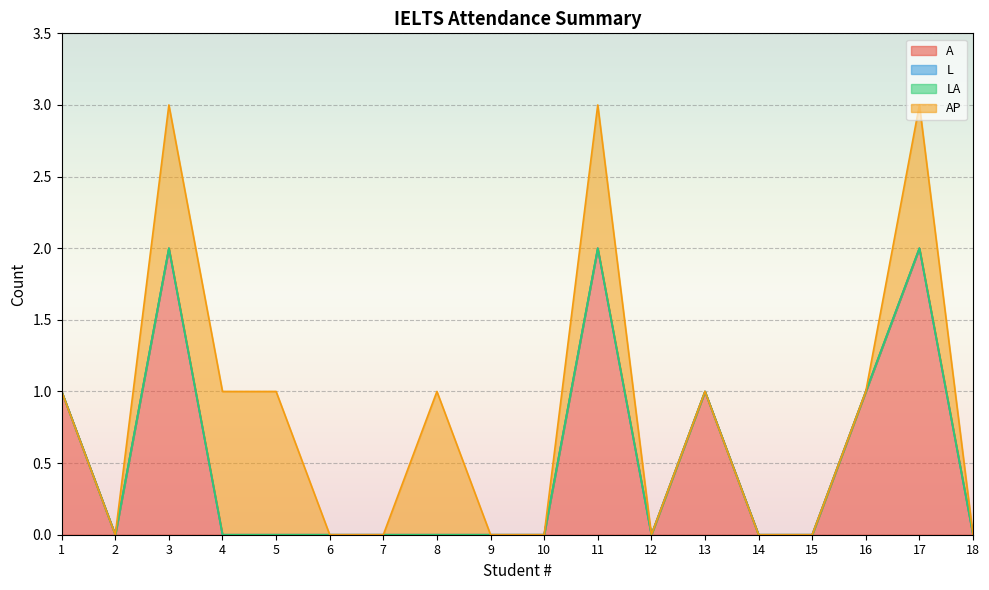

Reading right to left, list all the values displayed in this chart.

A: 0	2	1	0	0	1	0	2	0	0	0	0	0	0	0	2	0	1
L: 0	0	0	0	0	0	0	0	0	0	0	0	0	0	0	0	0	0
LA: 0	0	0	0	0	0	0	0	0	0	0	0	0	0	0	0	0	0
AP: 0	1	0	0	0	0	0	1	0	0	1	0	0	1	1	1	0	0